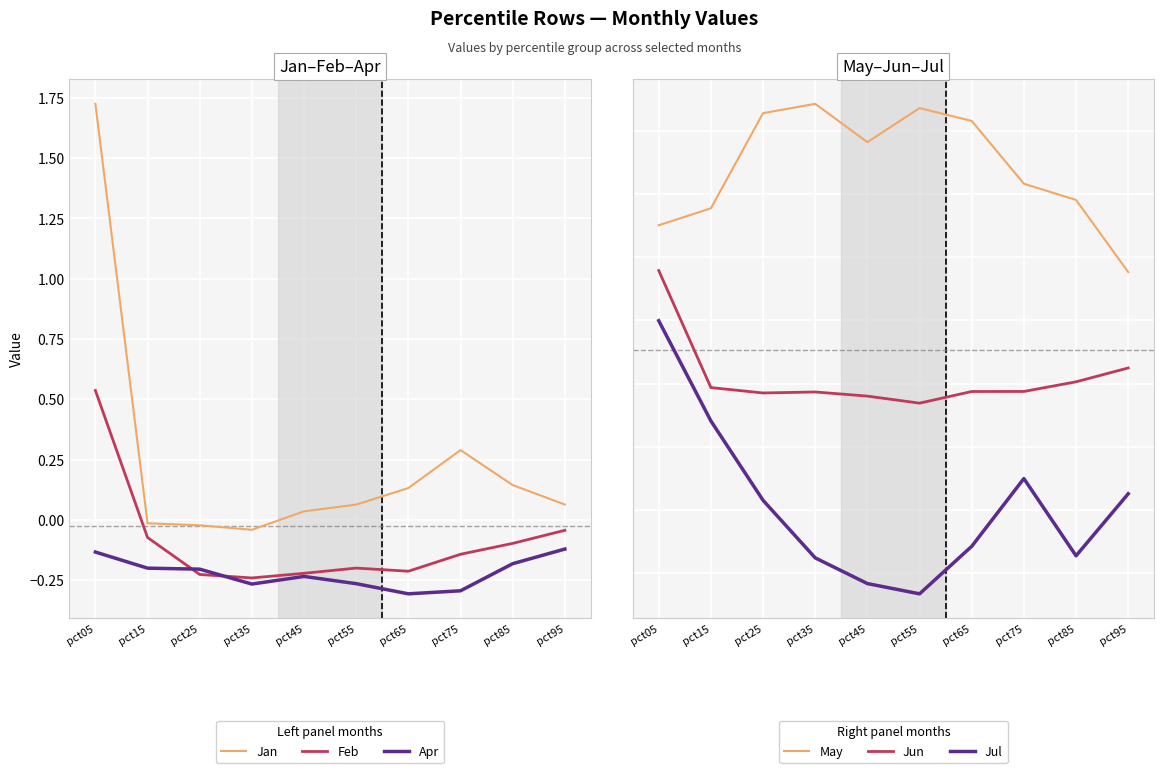

What is the sum of all Jun values?

0.2